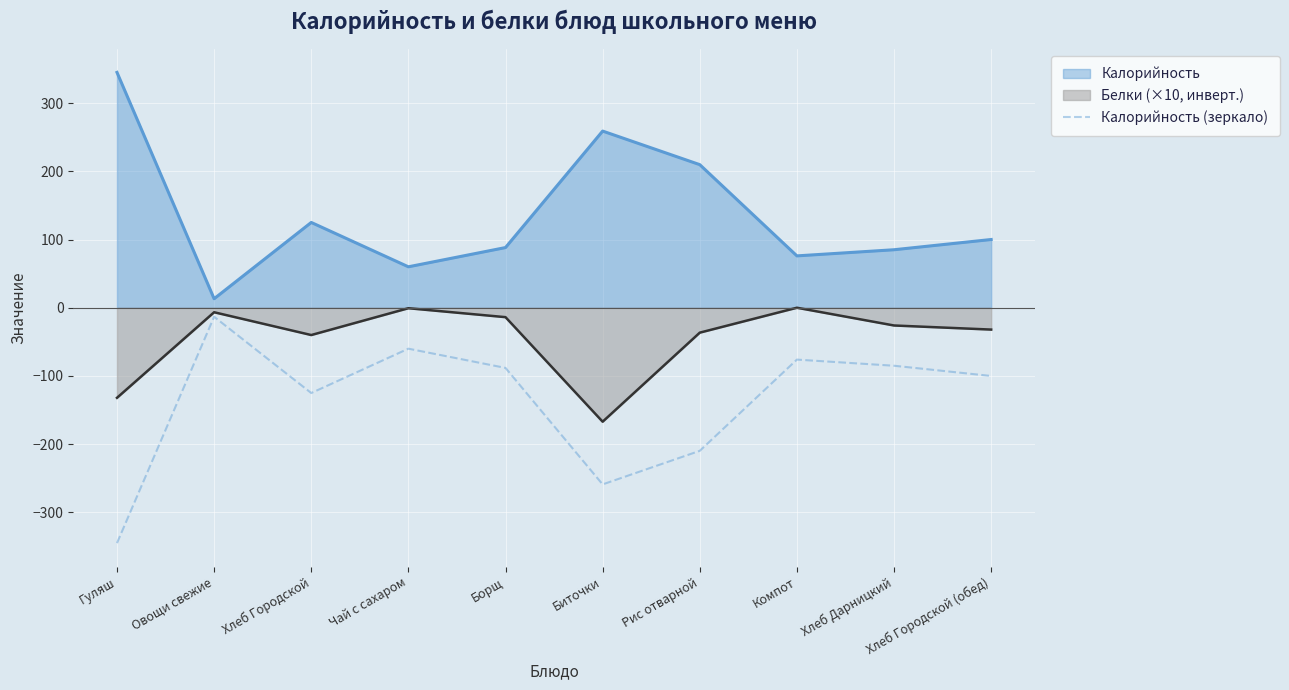

Rank the series by their maximum value, from lowest to highest.

Калорийность (зеркало), Белки (×10, инверт.), Калорийность